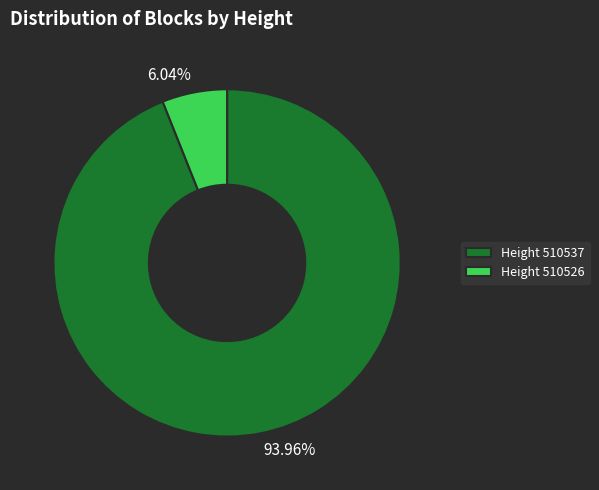

Is there a majority slice in this chart?

Yes